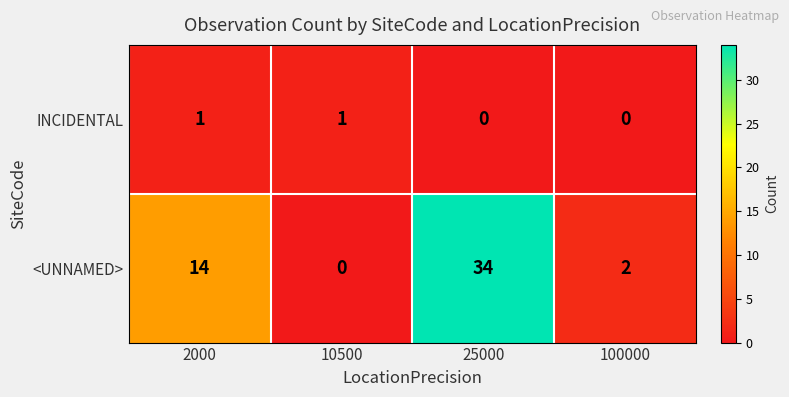

Rank the series at 2000 from highest to lowest value.

<UNNAMED>, INCIDENTAL